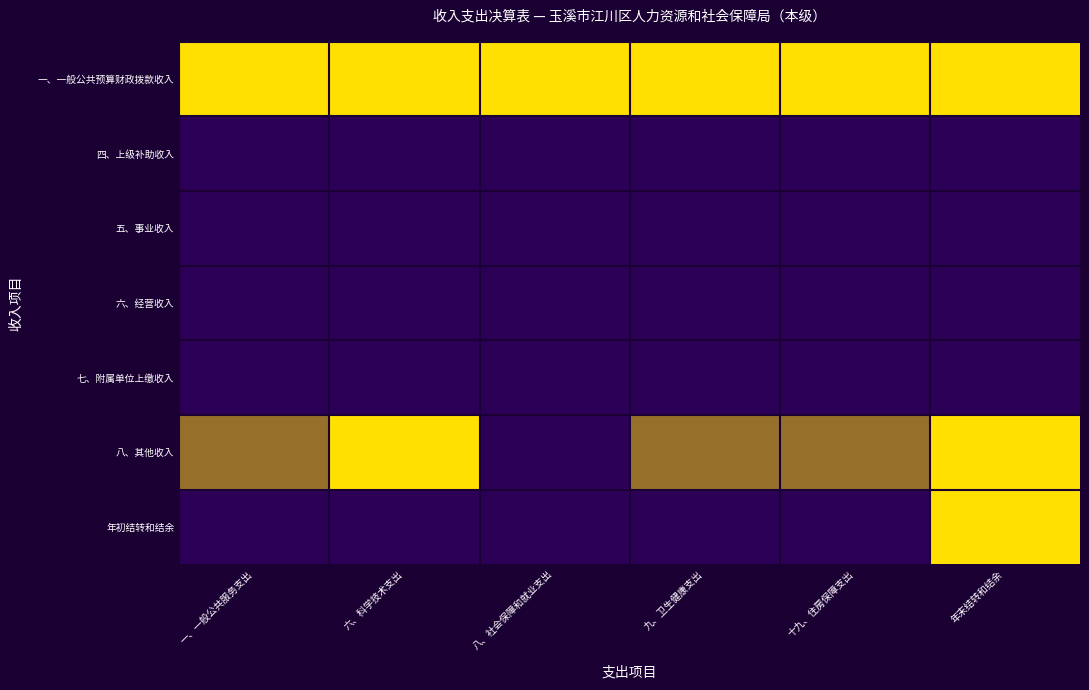

What is the total value across all series at 一、一般公共服务支出?

1.5